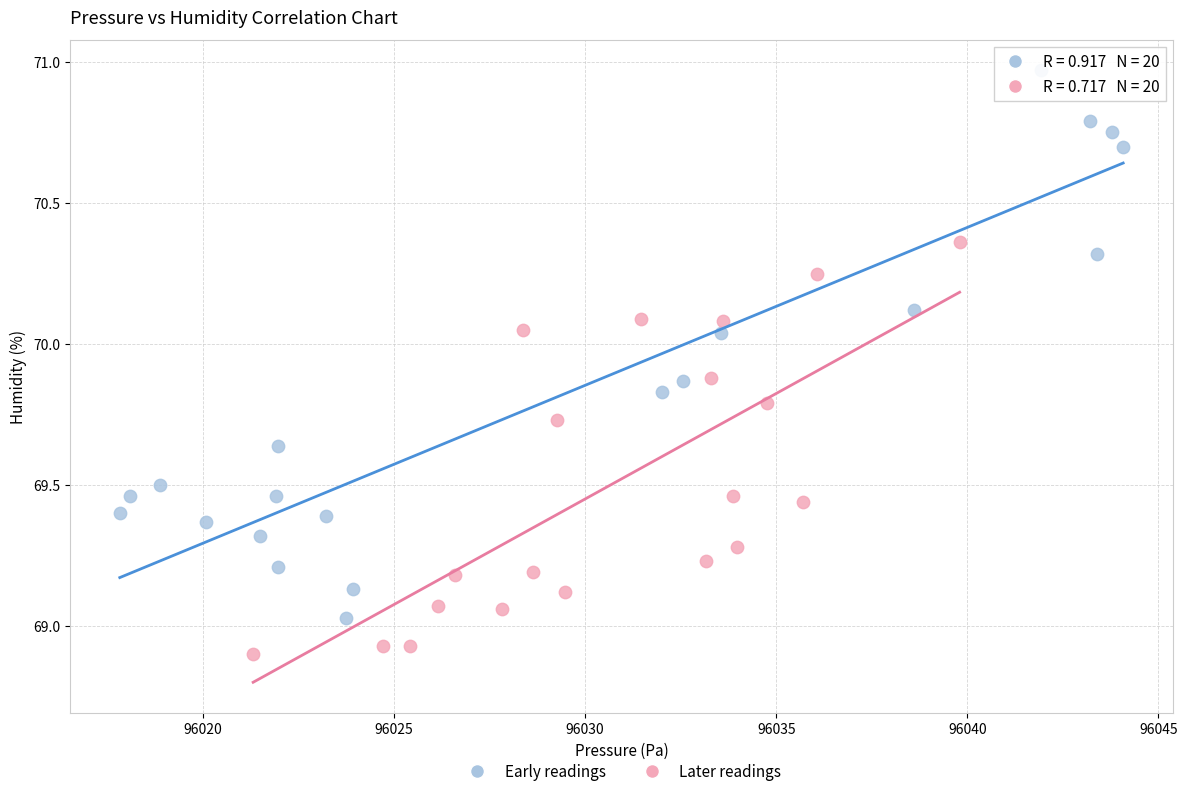

Which series has the largest Y range (max minus min)?

Early readings